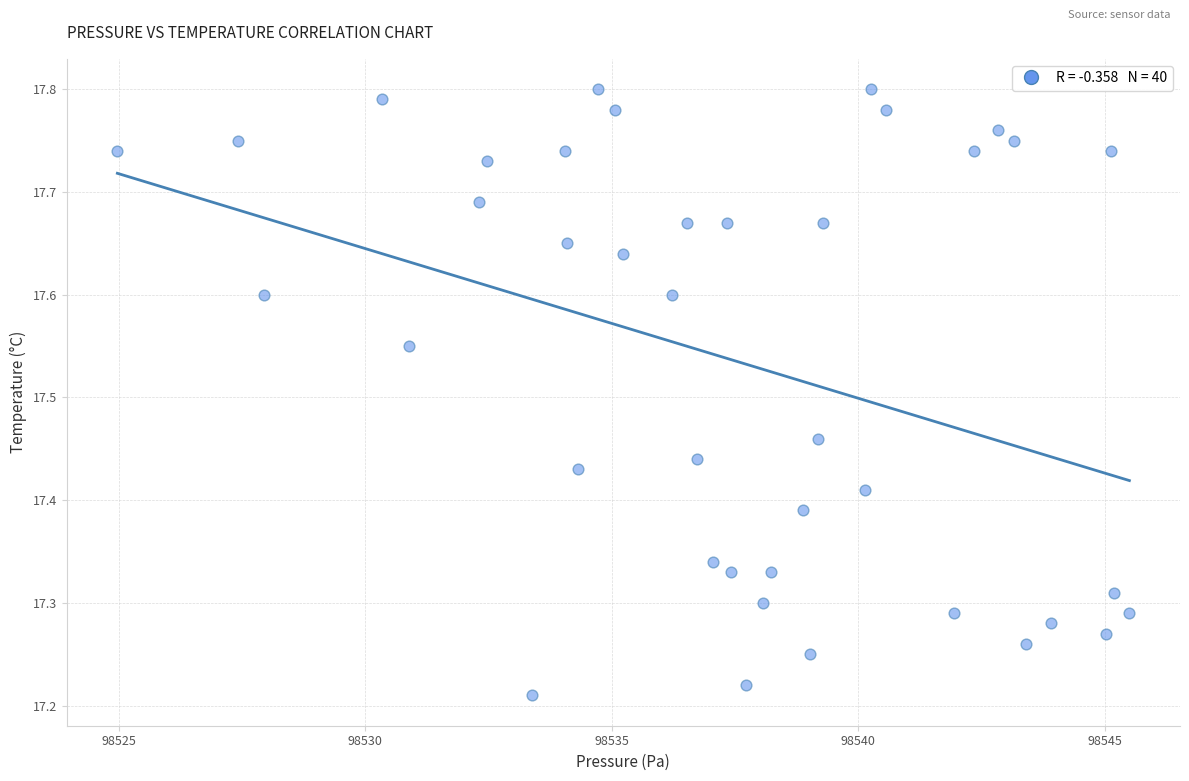

What is the range of X values (max minus min)?

20.5